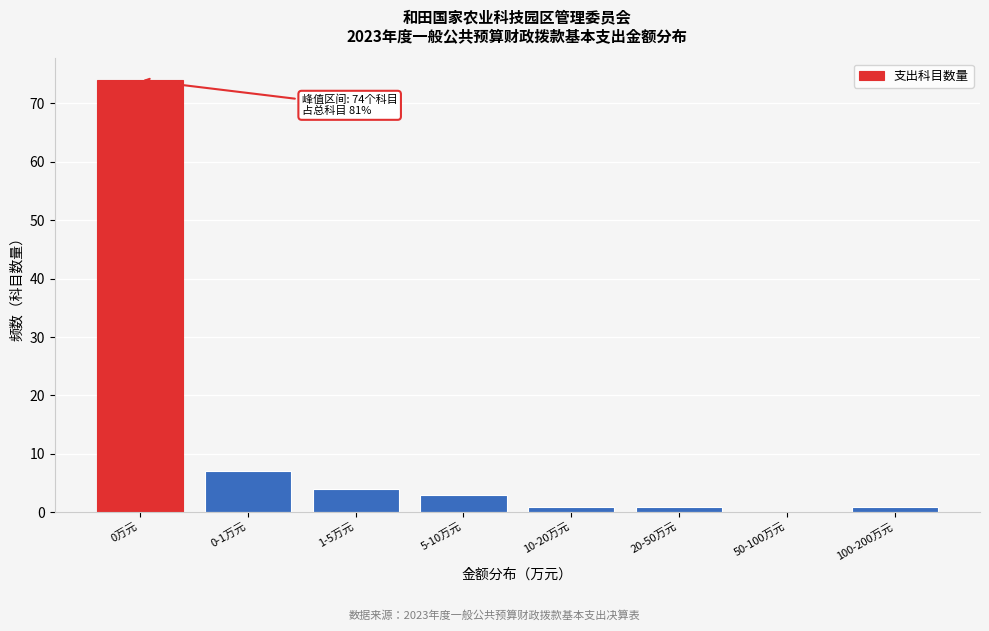

Reading left to right, transcribe all the data shown in this chart.

0万元=74	0-1万元=7	1-5万元=4	5-10万元=3	10-20万元=1	20-50万元=1	50-100万元=0	100-200万元=1